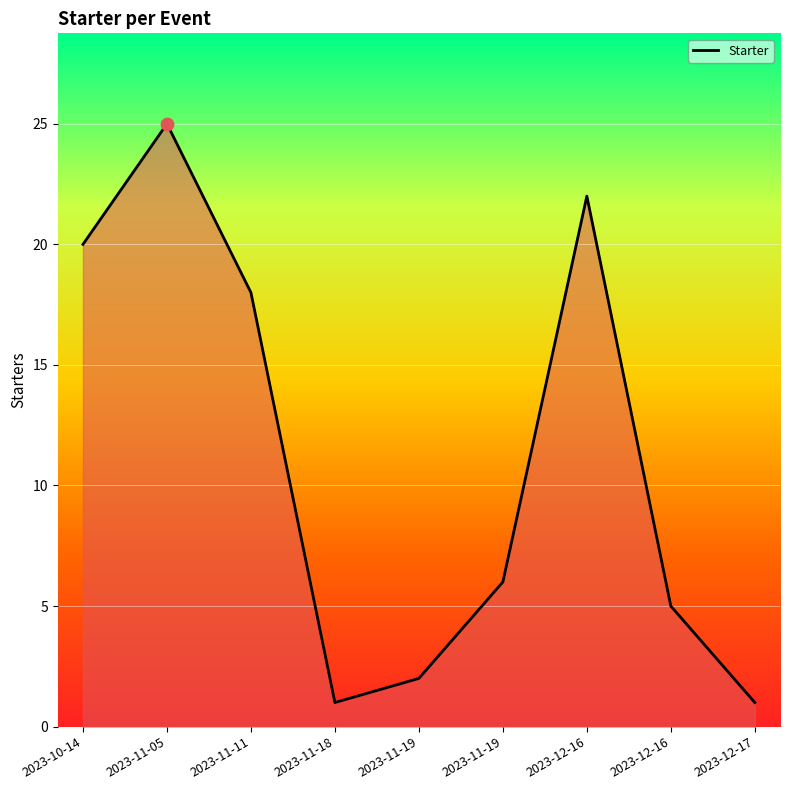

Does the chart have visible grid lines?

Yes